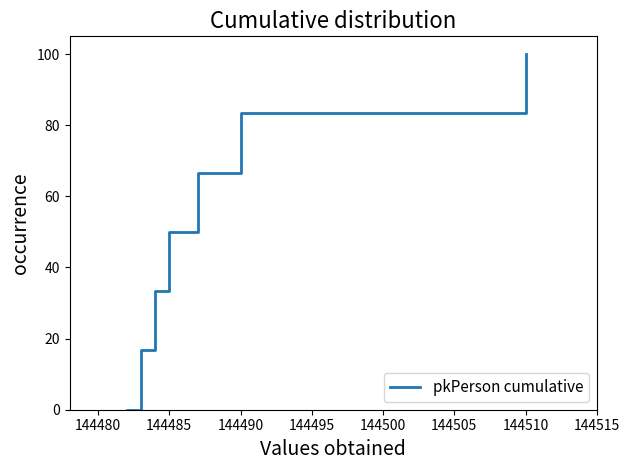

How many series are shown in this chart?

1